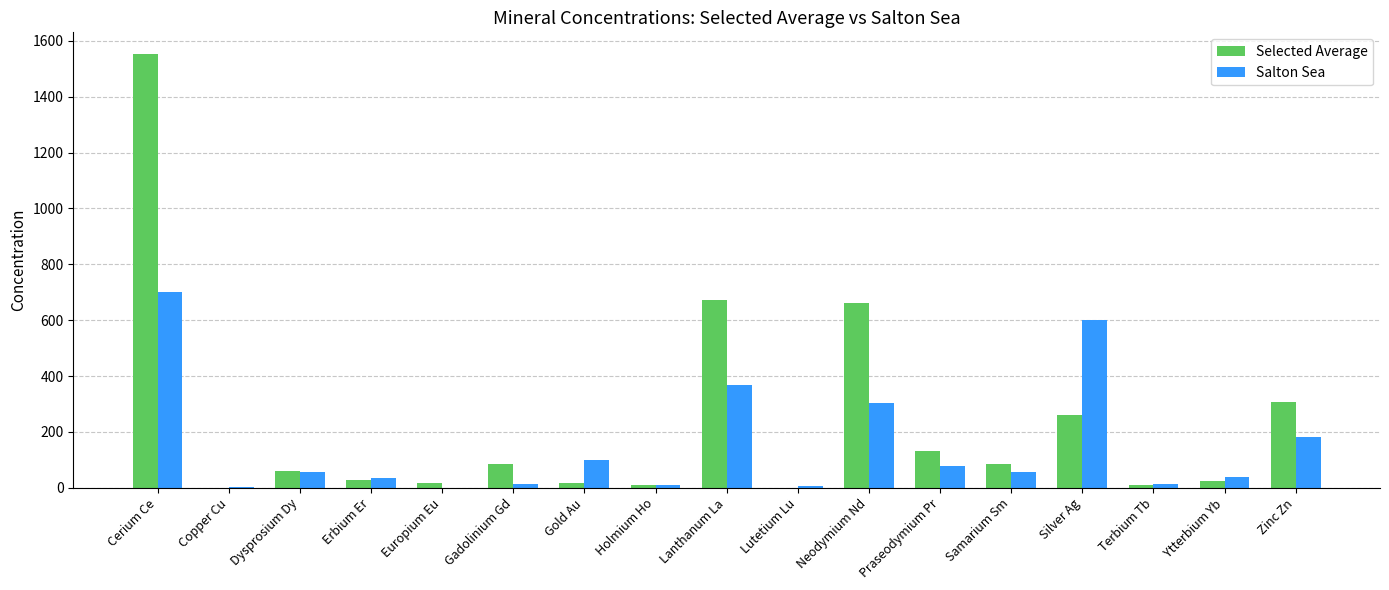

The Selected Average series shows 19.2 at Samarium Sm. True or false?

False